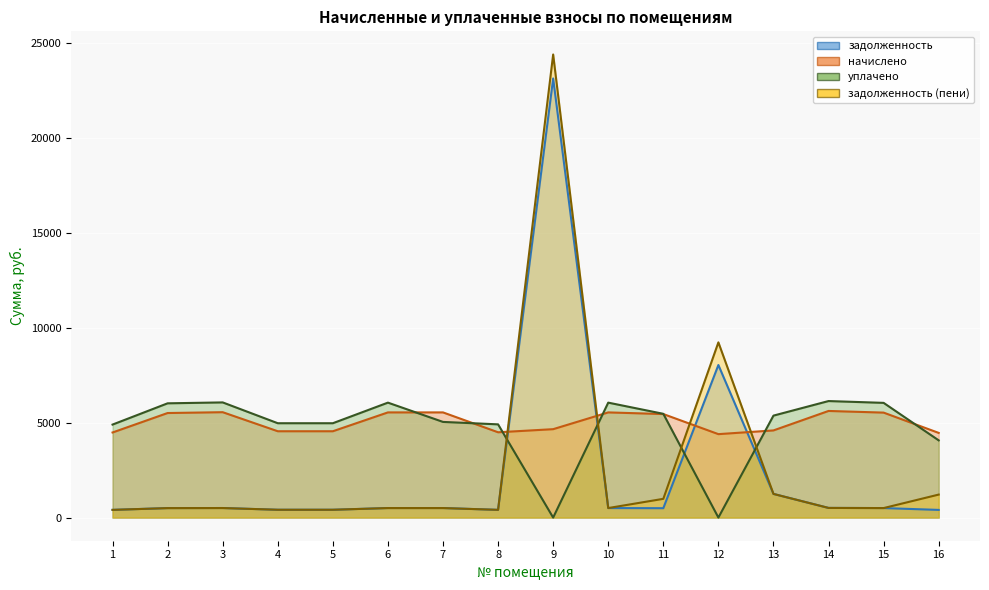

List the labels in order of уплачено value, smallest first.

9, 12, 16, 1, 8, 4, 5, 7, 13, 11, 2, 15, 6, 10, 3, 14